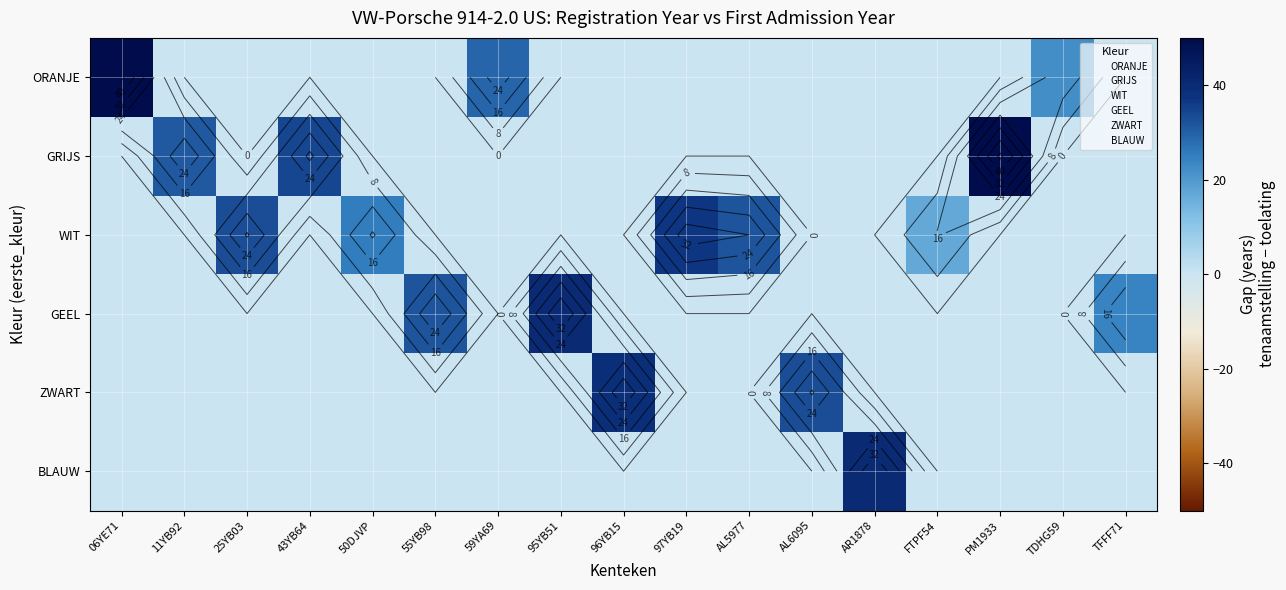

What is the average value of the GRIJS series?

7